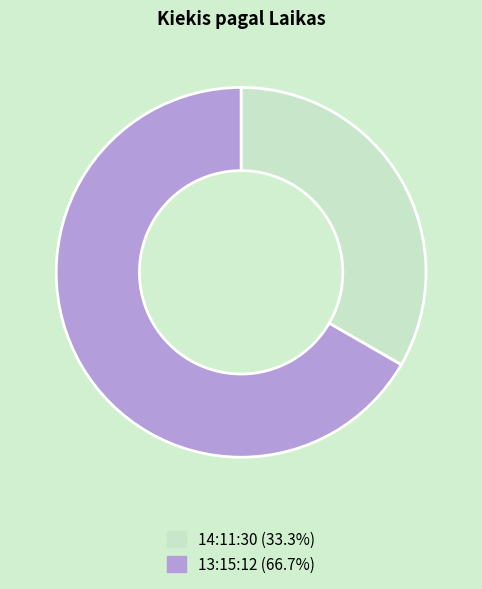

Combined, do 14:11:30 (33.3%) and 13:15:12 (66.7%) account for over 50%?

Yes